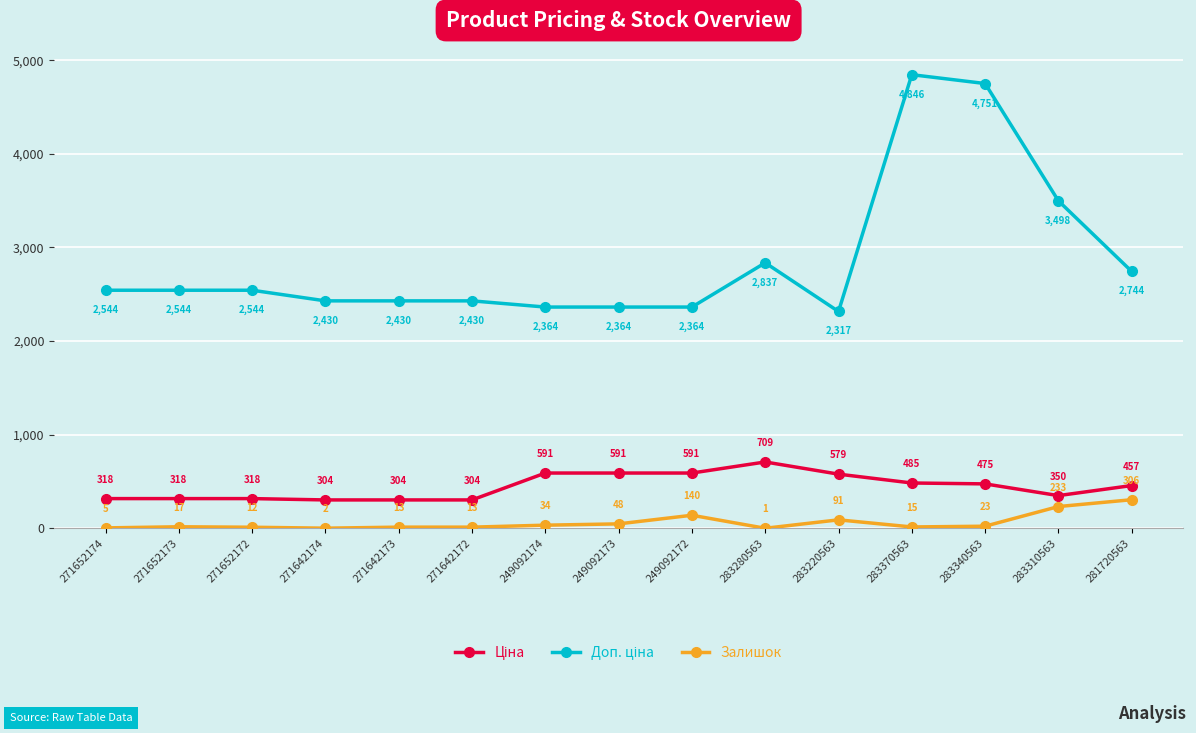

What is the sum of all Залишок values?

953.0